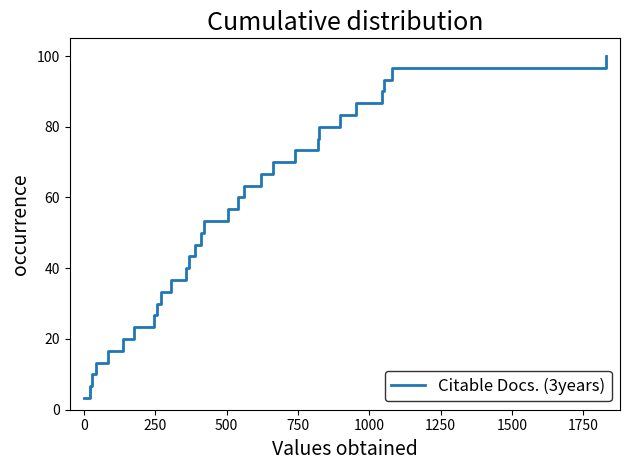

What is the difference between the maximum and minimum values?

96.7